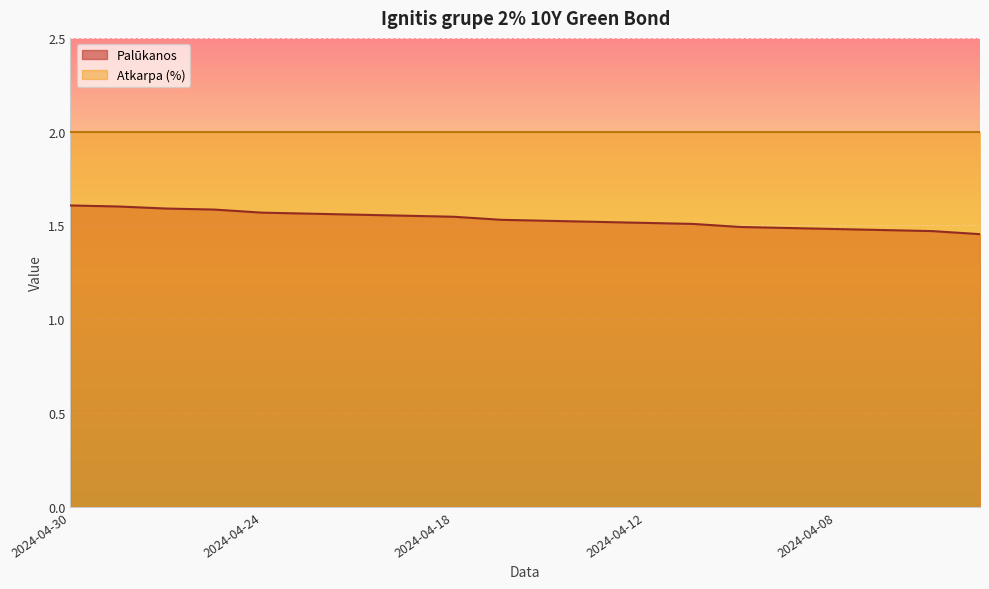

Which series has the largest range (max minus min)?

Palūkanos